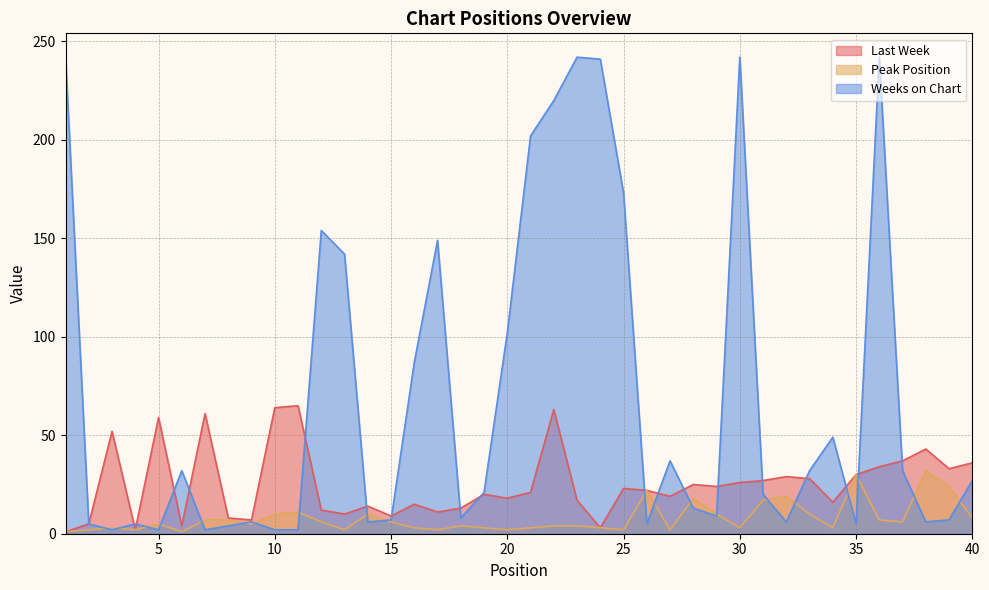

List the series in order of their overall mean, lowest first.

Peak Position, Last Week, Weeks on Chart